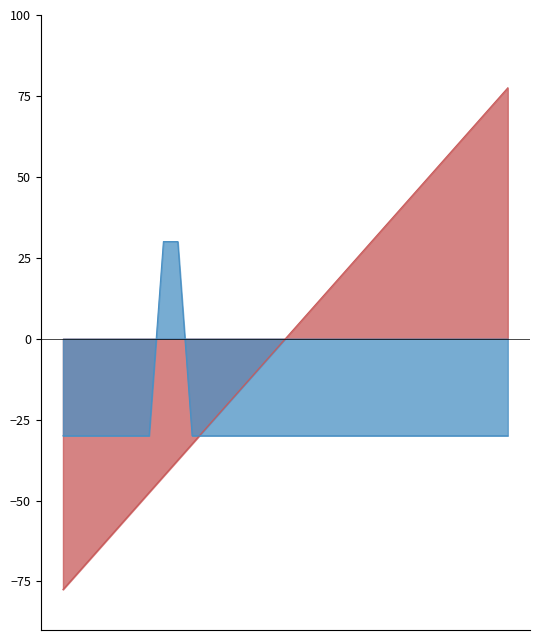

At which category is the sum across all series the highest?

32